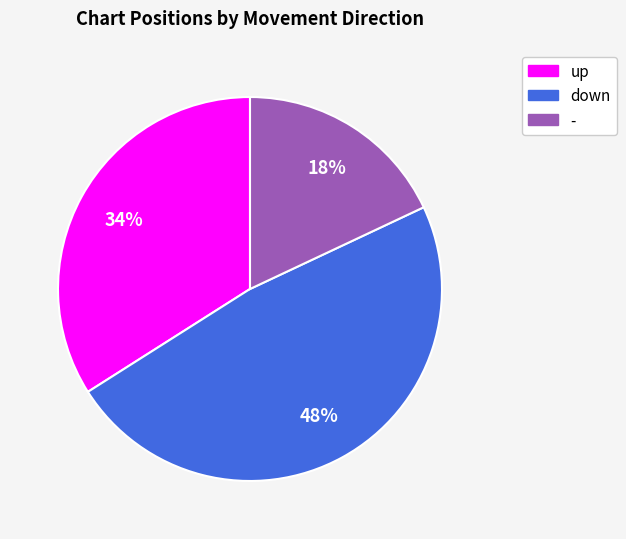

To the nearest percent, what is the difference between the up and - slice percentages?

16%